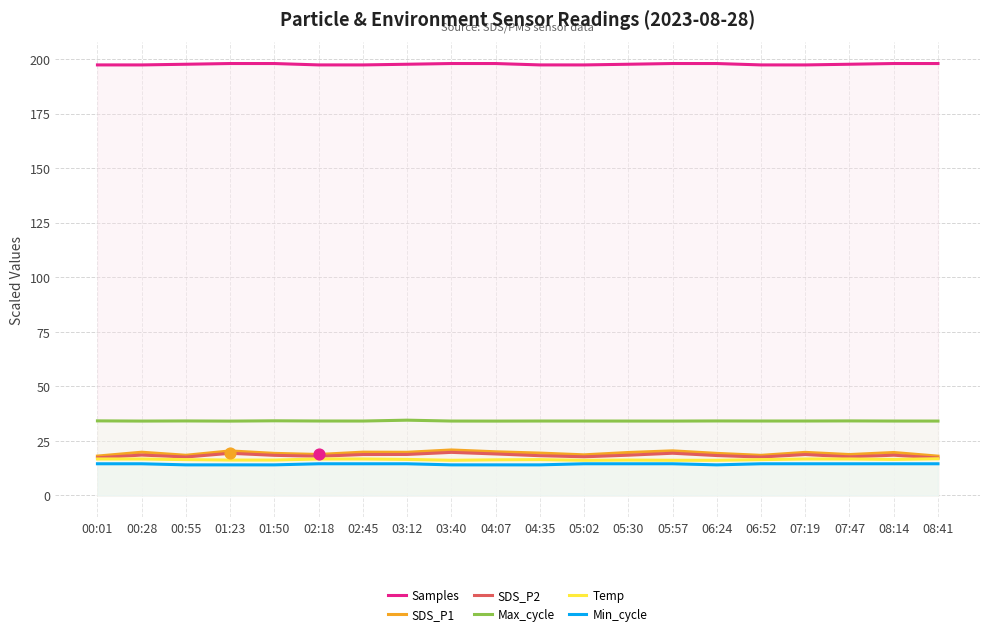

At which category is the sum across all series the highest?

03:40